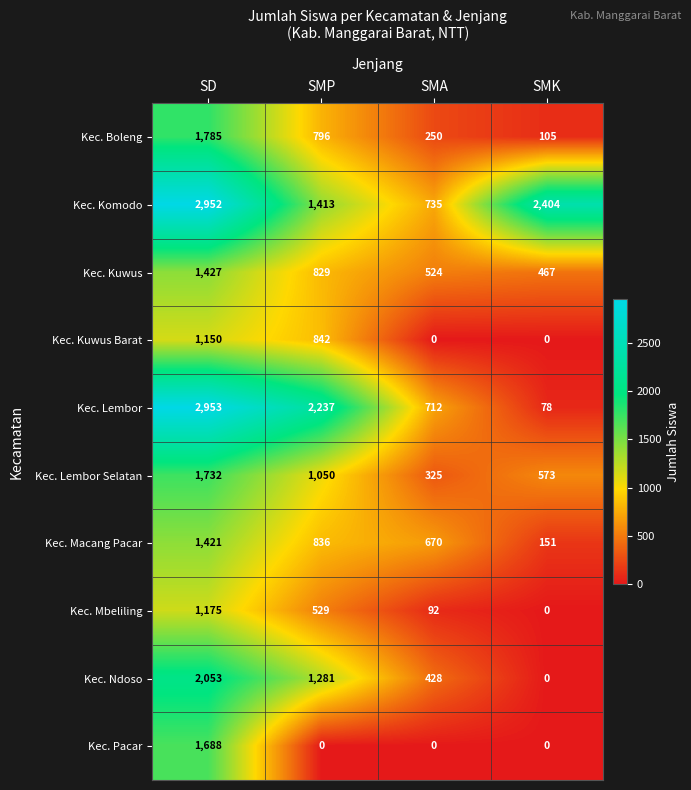

True or false: Kec. Lembor has a value of 2953 at SD.

True